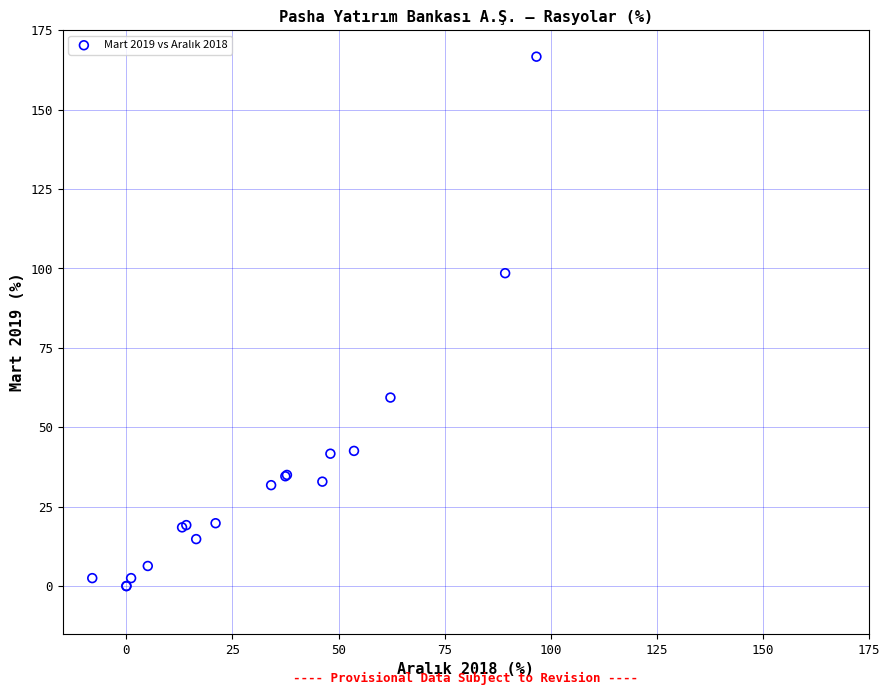

What Y value in the scatter plot is closest to 83?

98.5